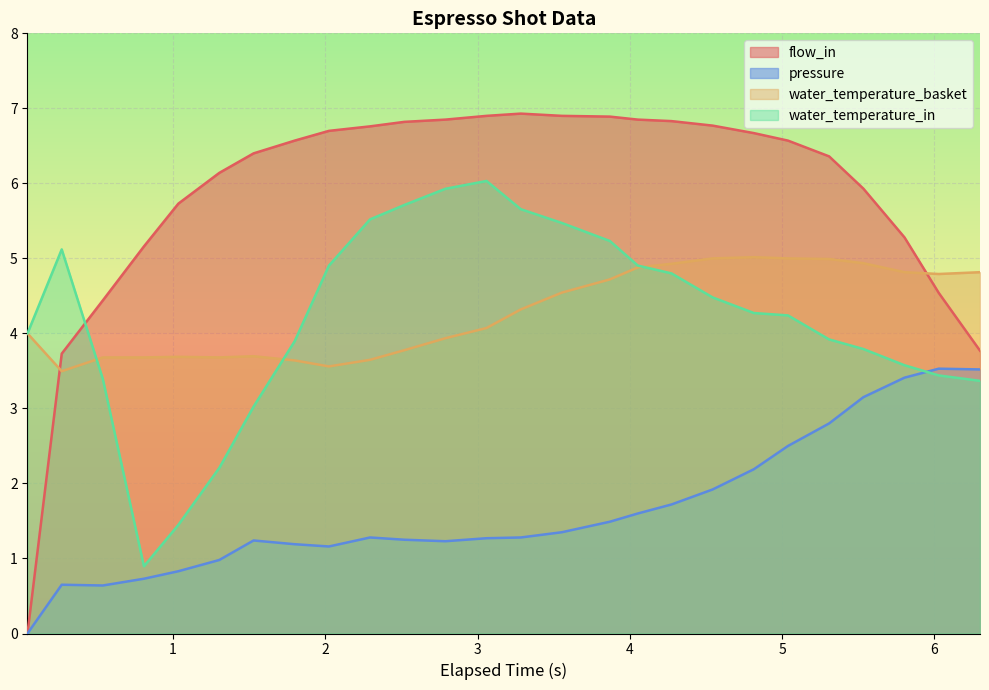

How many interior local valleys does the water_temperature_basket series have?

4